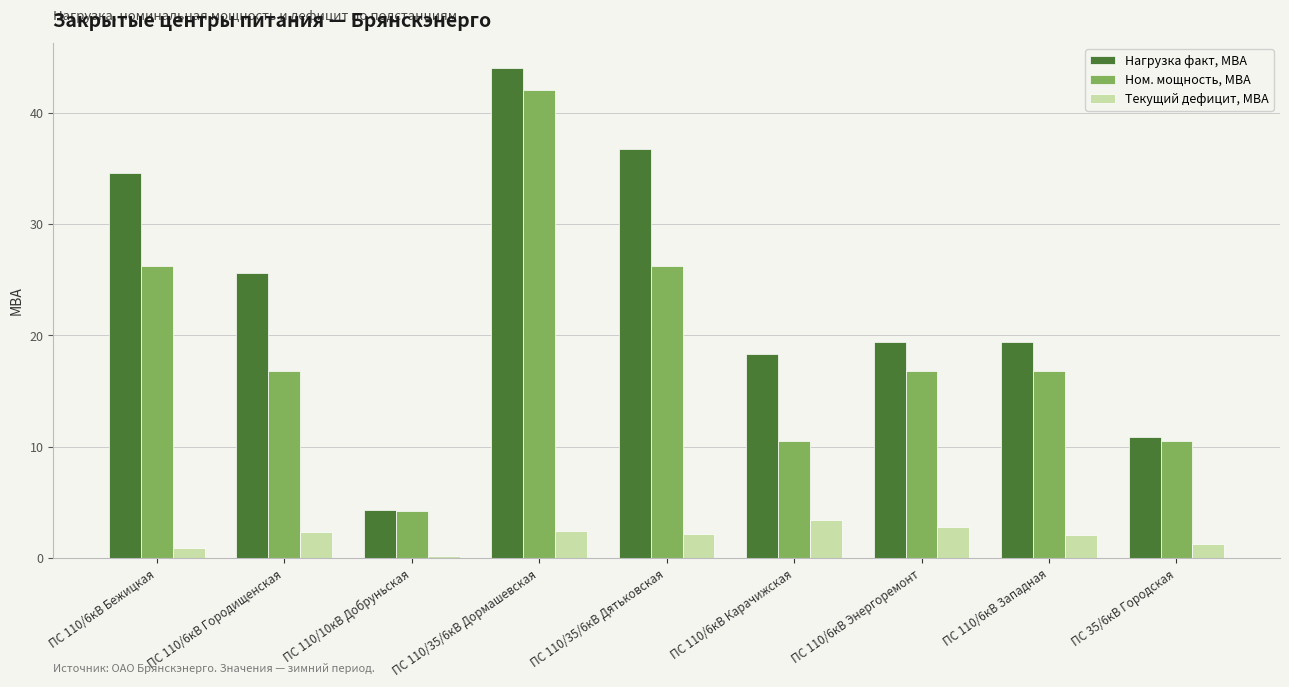

What is the total value across all series at ПС 110/6кВ Карачижская?

32.2